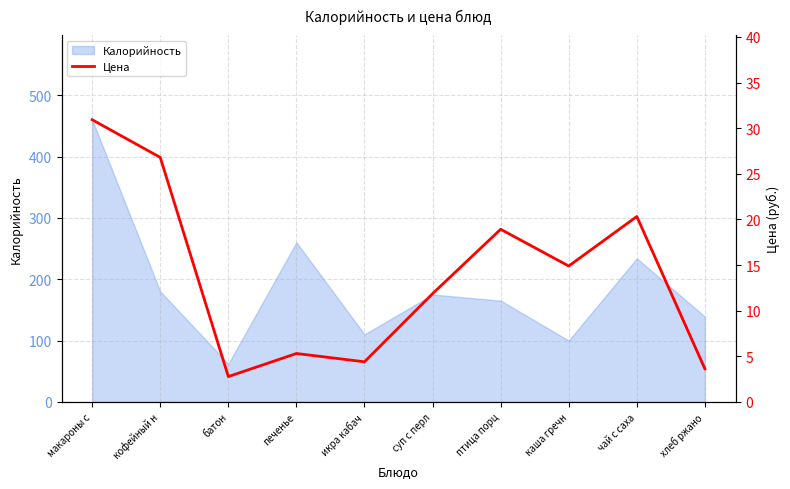

Which has a higher value, икра кабач or макароны с?

макароны с